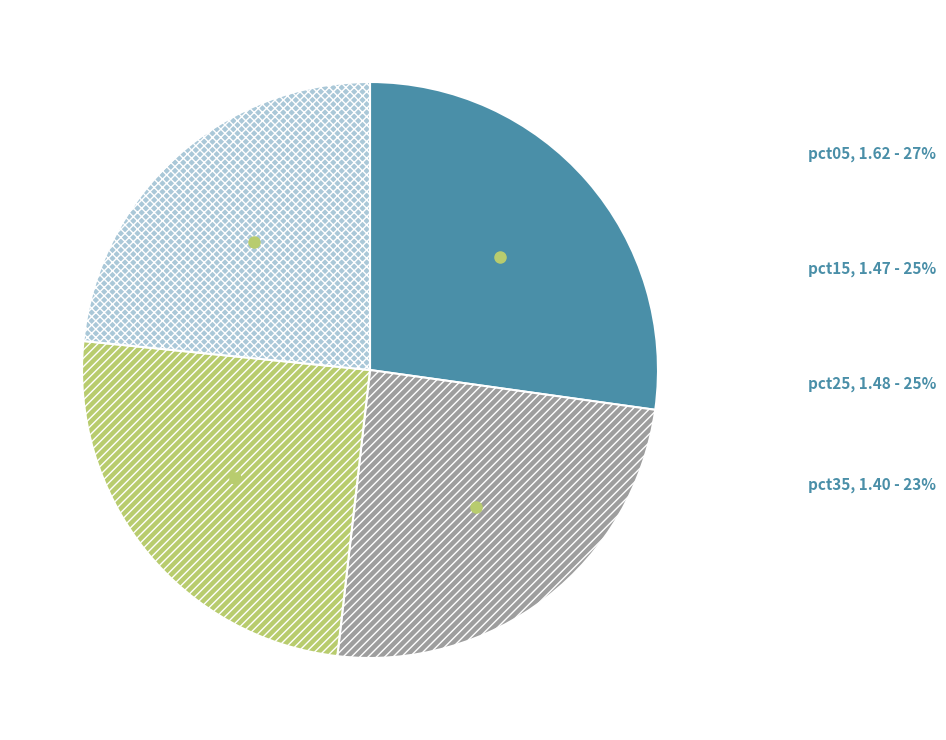

How many slices are in this pie chart?

4